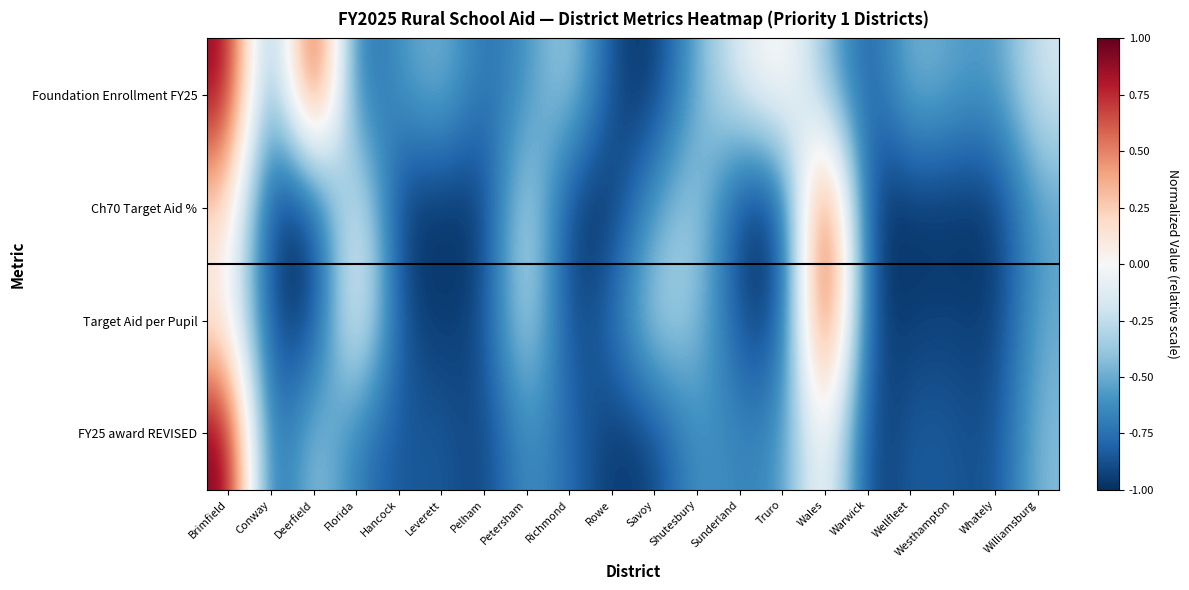

How many distinct data groups are displayed?

4